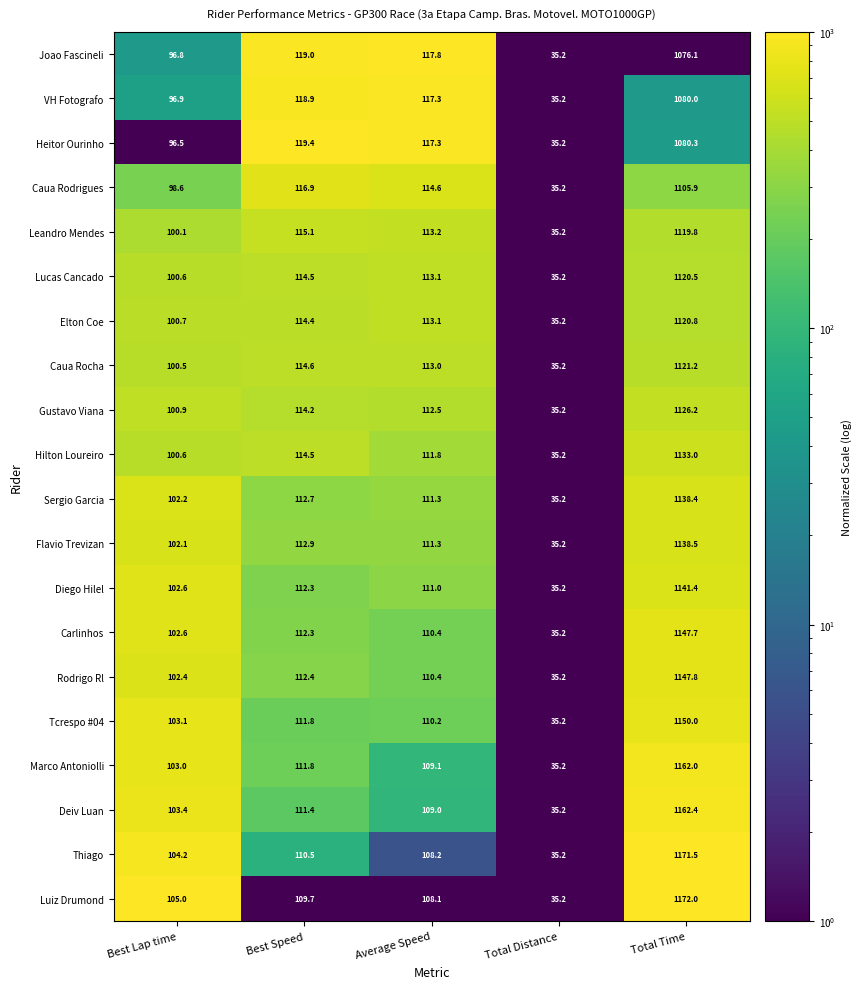

How many values in the Sergio Garcia series are below 111?

2